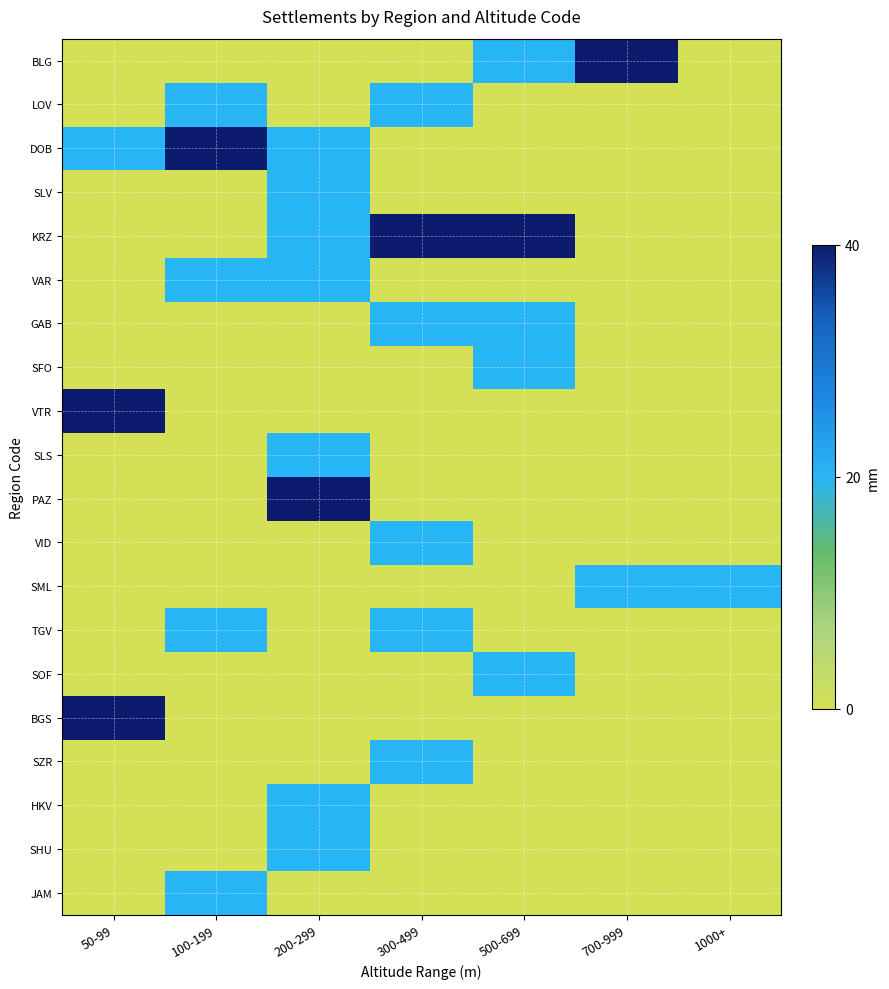

How many data points does each series have?

7